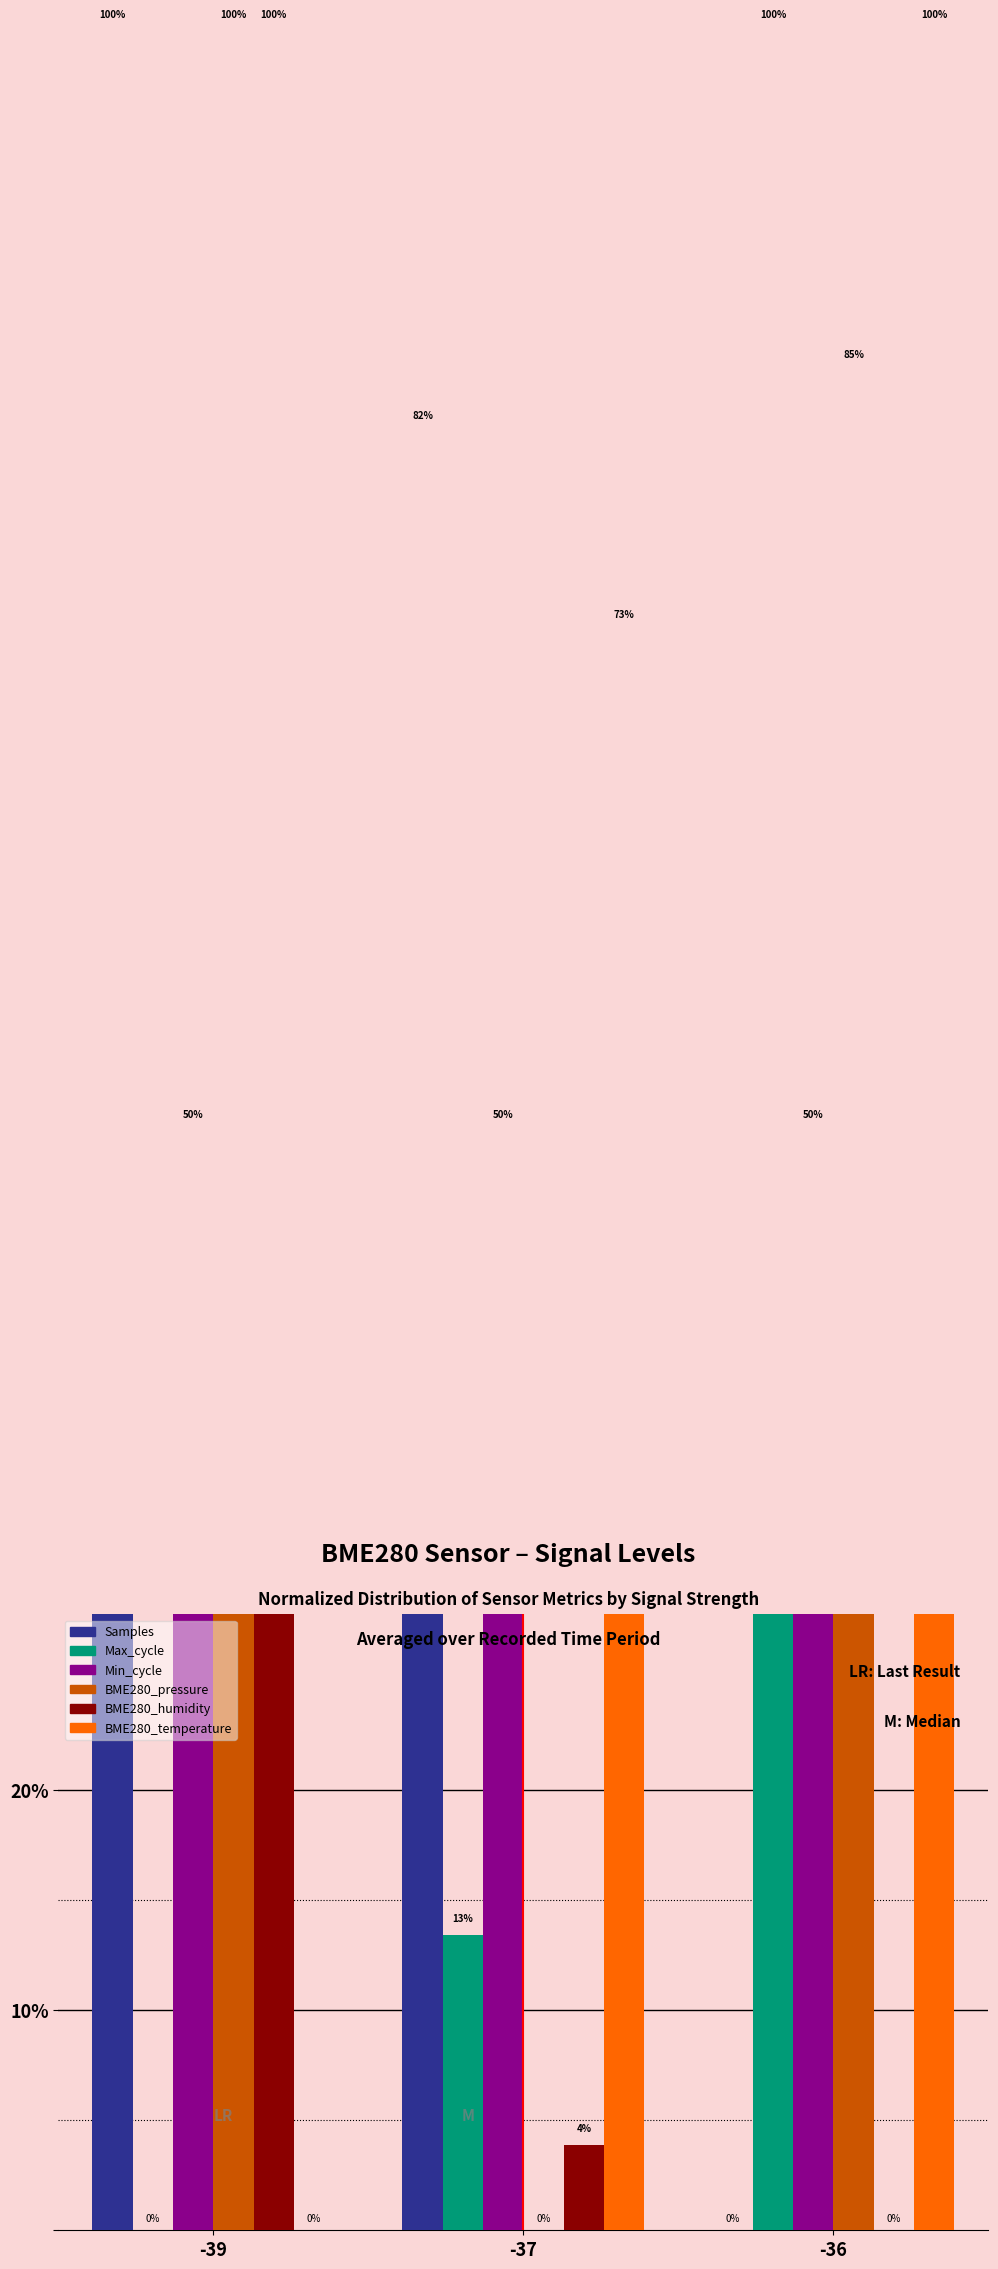

What is the value of the Samples bar at the 1st from the left?

100.0